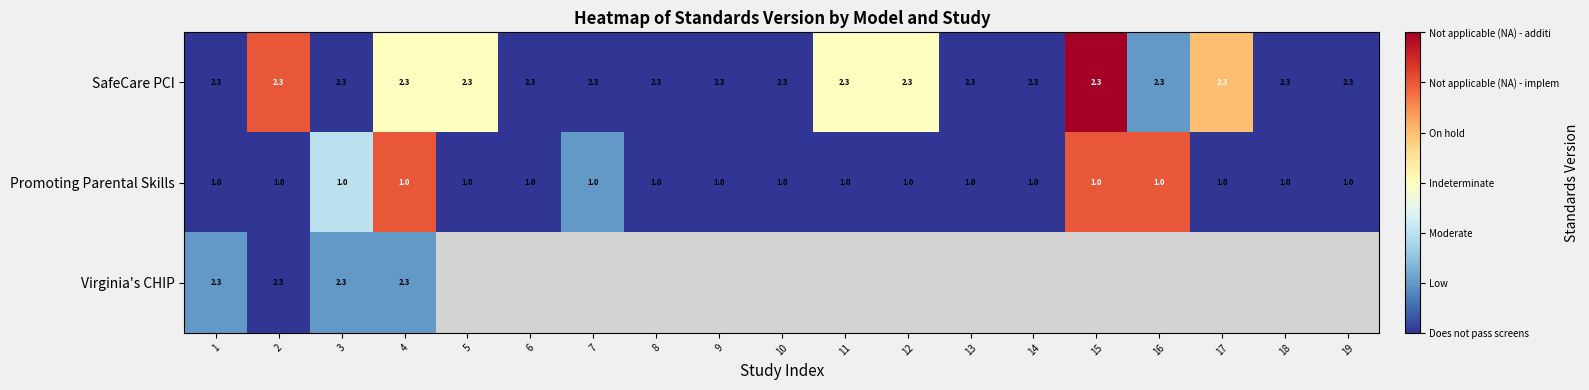

Is it true that SafeCare PCI equals 3.4 at 11?

False